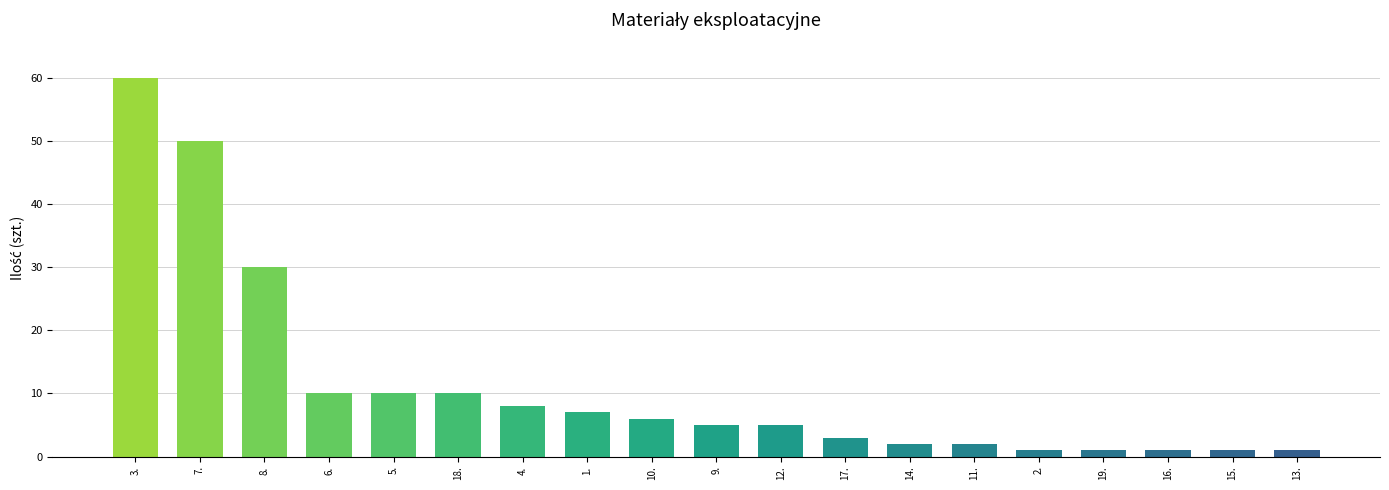

Between 10. and 15., which is larger?

10.